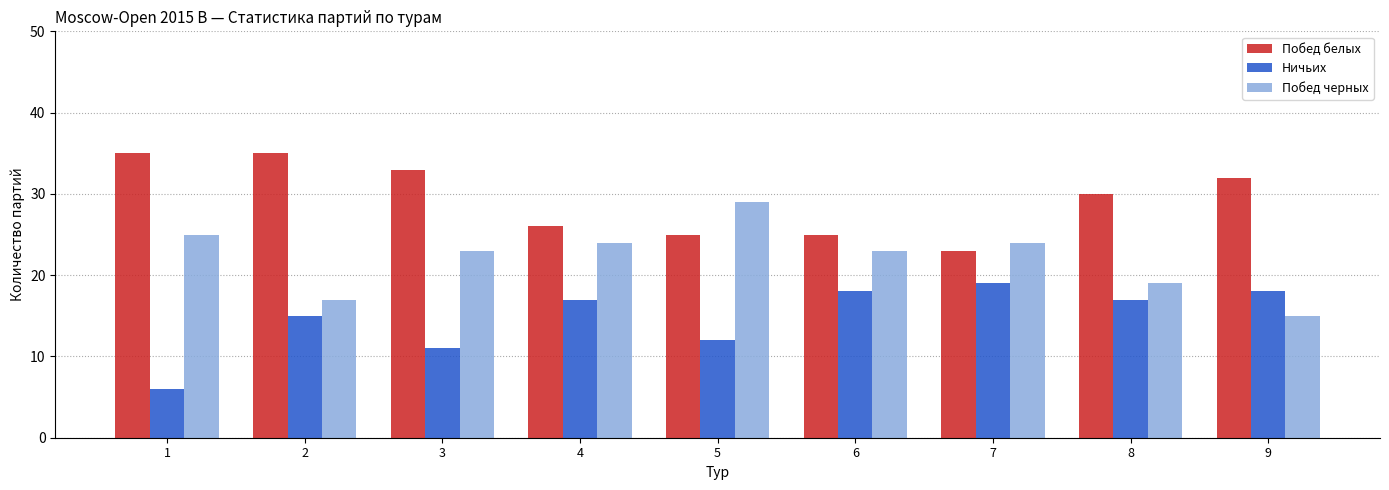

At how many categories does at least one series exceed 10?

9